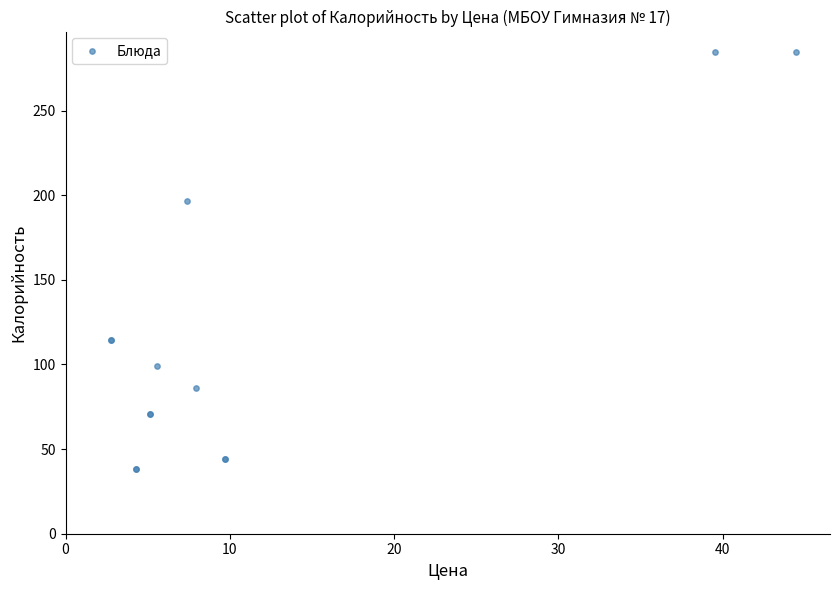

What Y value in the scatter plot is closest to 161?

196.4